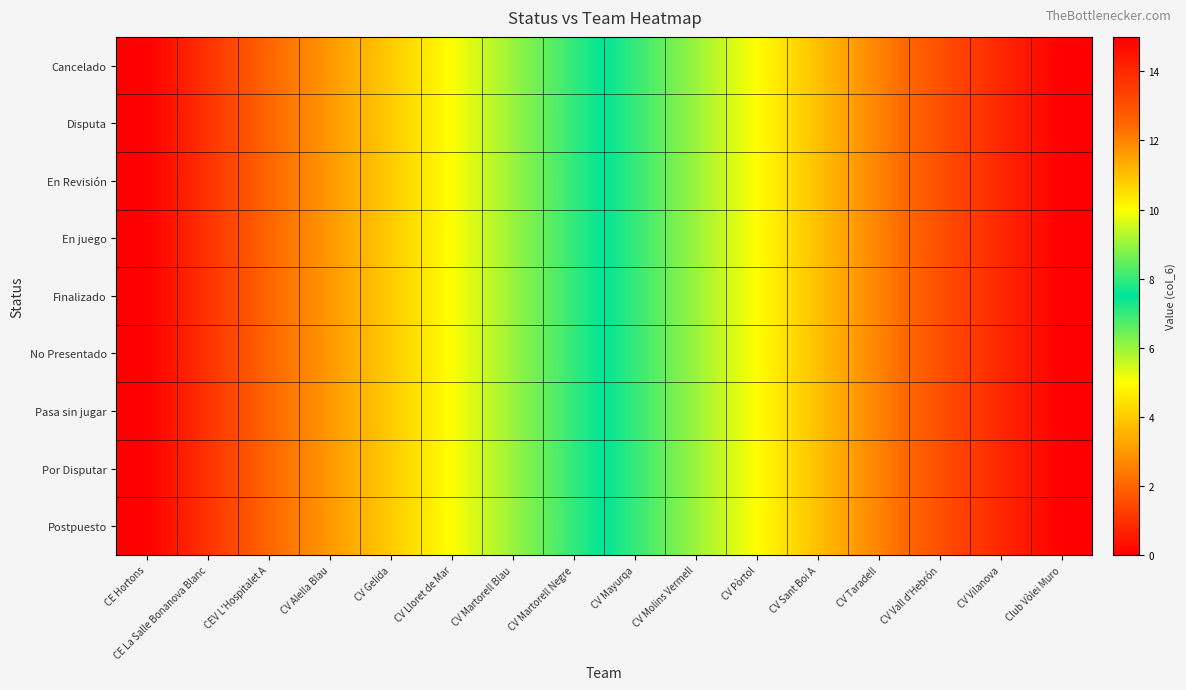

Count the number of categories in the chart.

16